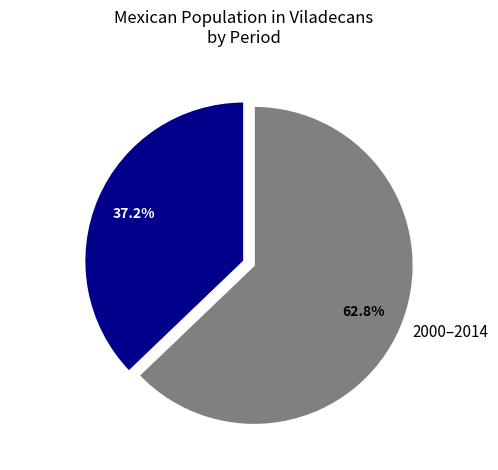

Does any single category account for the majority?

Yes